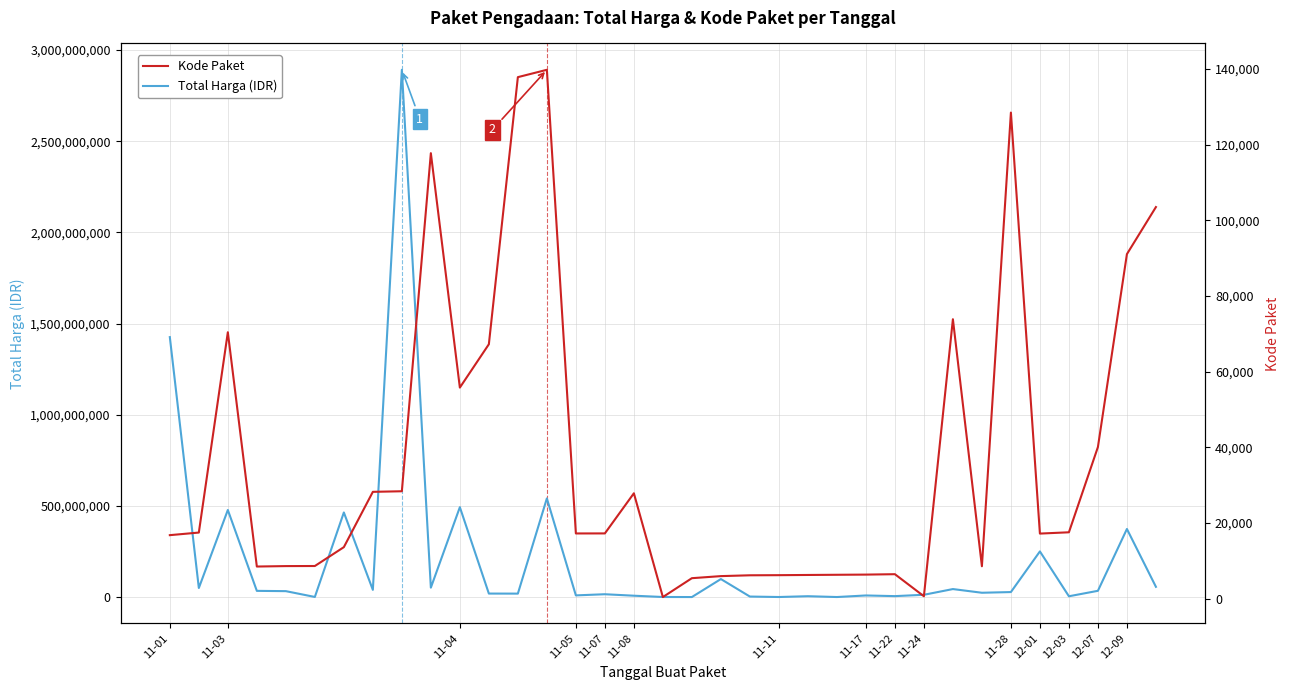

Between 19 and 26, which series saw the biggest shift?

Total Harga (IDR)